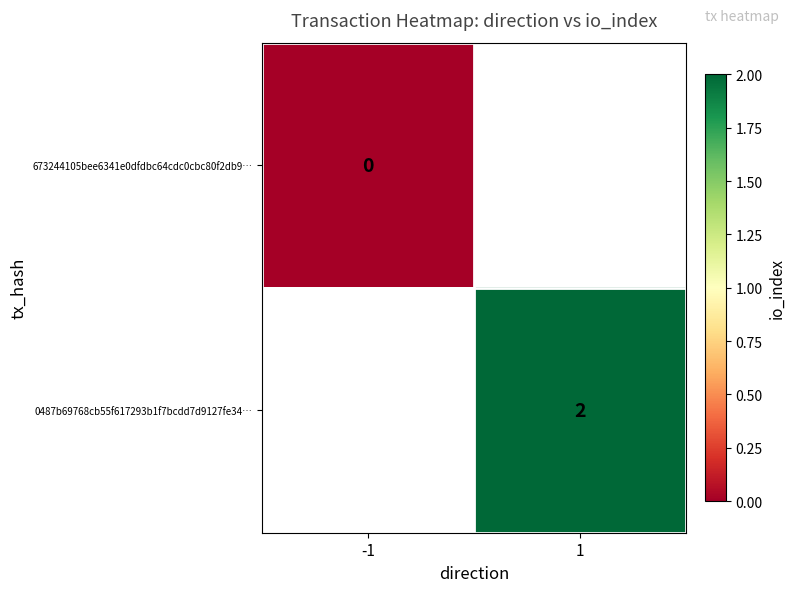

Is the value of 0487b69768cb55f617293b1f7bcdd7d9127fe34… at 1 greater than the value of 673244105bee6341e0dfdbc64cdc0cbc80f2db9… at -1?

Yes